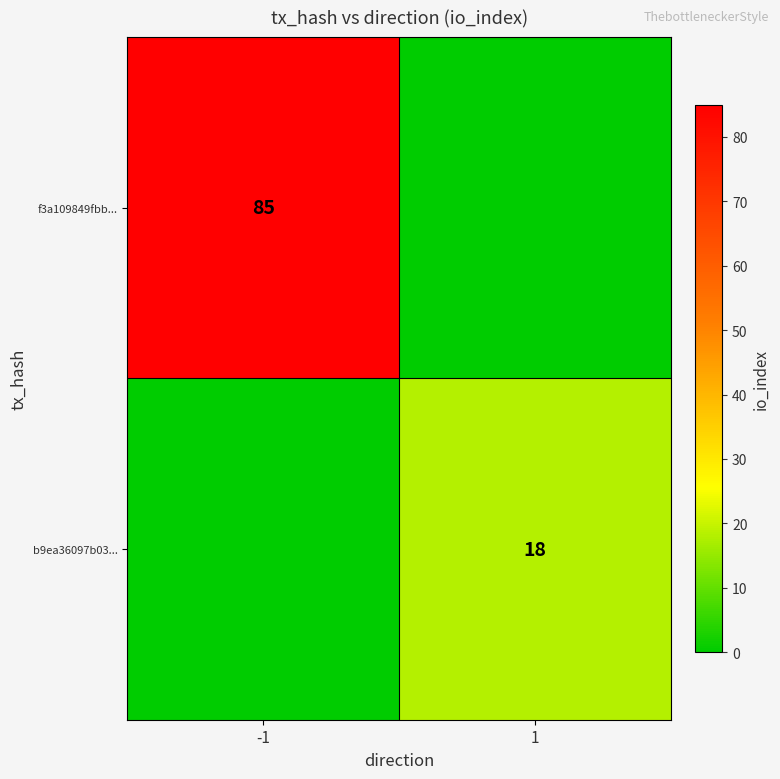

True or false: f3a109849fbb... has a value of 143 at -1.

False